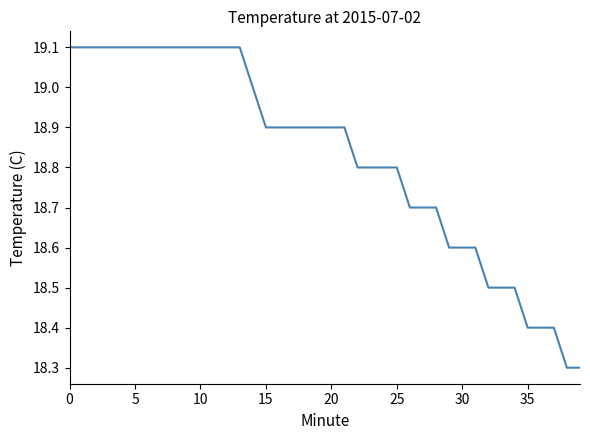

How many lines are shown in the chart?

1